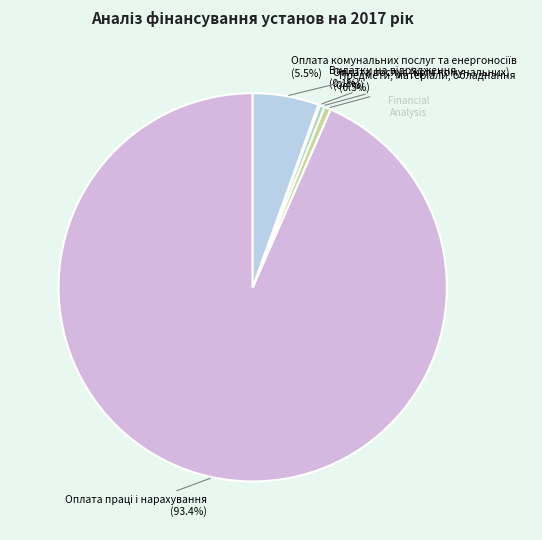

Does any single category account for the majority?

Yes